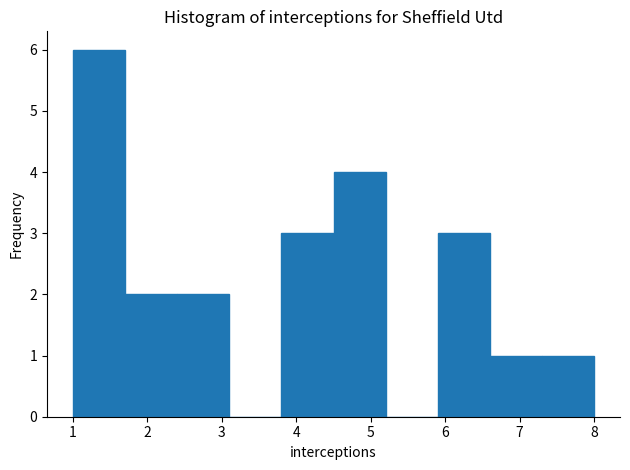

Reading left to right, transcribe this chart: for each bar, give the range it covers on the x-axis and its height. The values are not printed on the chart, so give them approximately, as read against the axis.

1.0 to 1.7: 6
1.7 to 2.4: 2
2.4 to 3.1: 2
3.1 to 3.8: 0
3.8 to 4.5: 3
4.5 to 5.2: 4
5.2 to 5.9: 0
5.9 to 6.6: 3
6.6 to 7.3: 1
7.3 to 8.0: 1